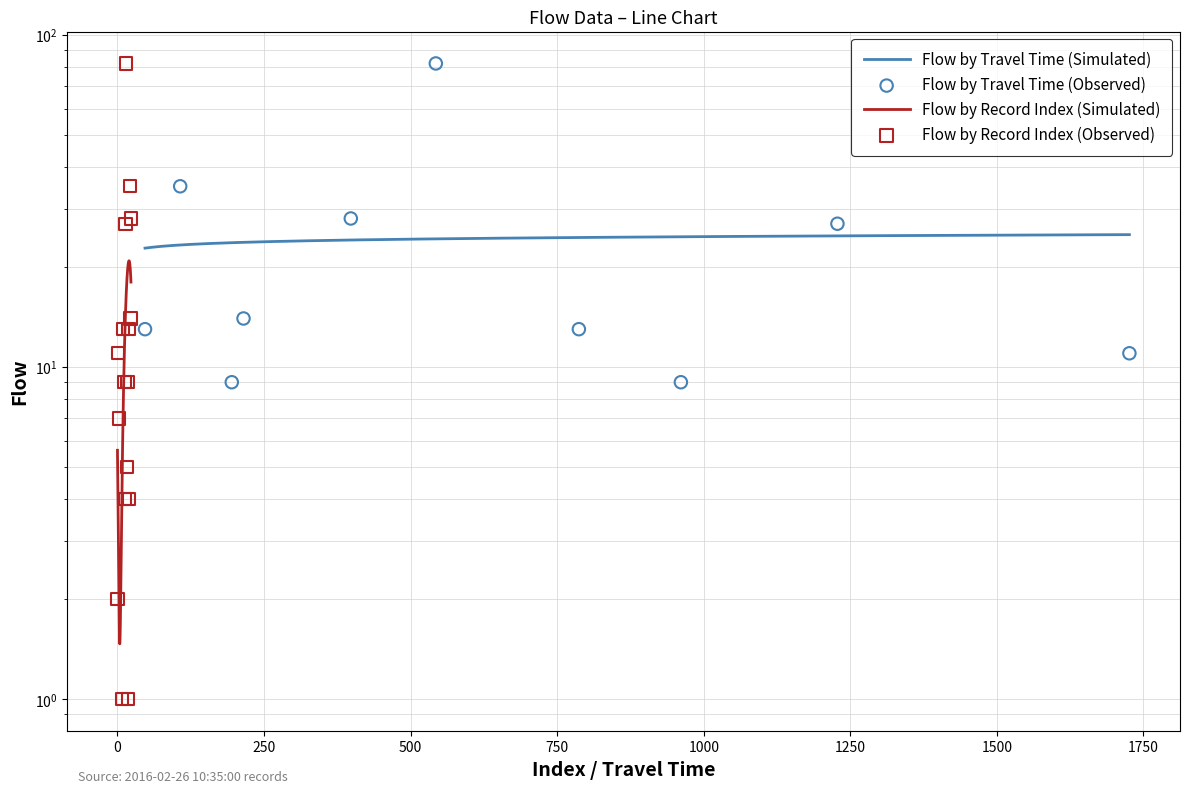

What is the change in value from 10 to 16?

+5